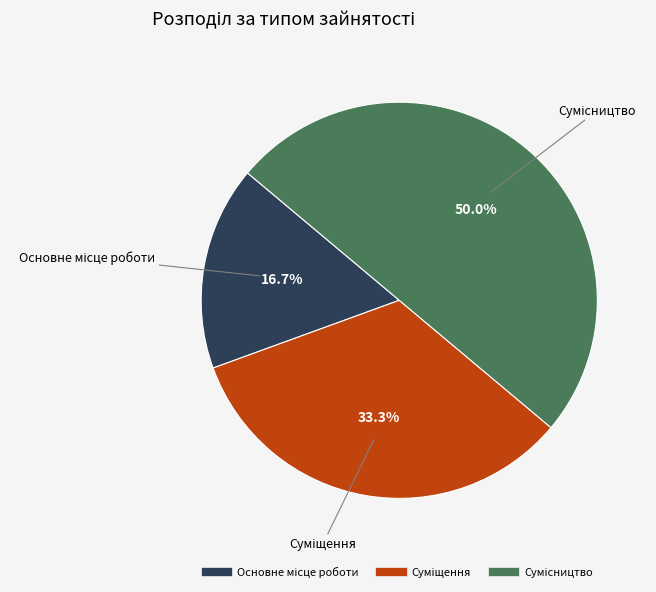

Is it true that Основне місце роботи is 8% of the pie?

False